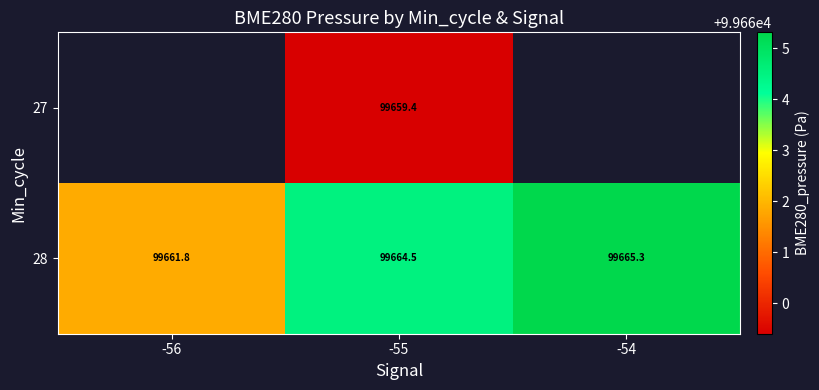

What is the sum of all 28 values?

298991.7